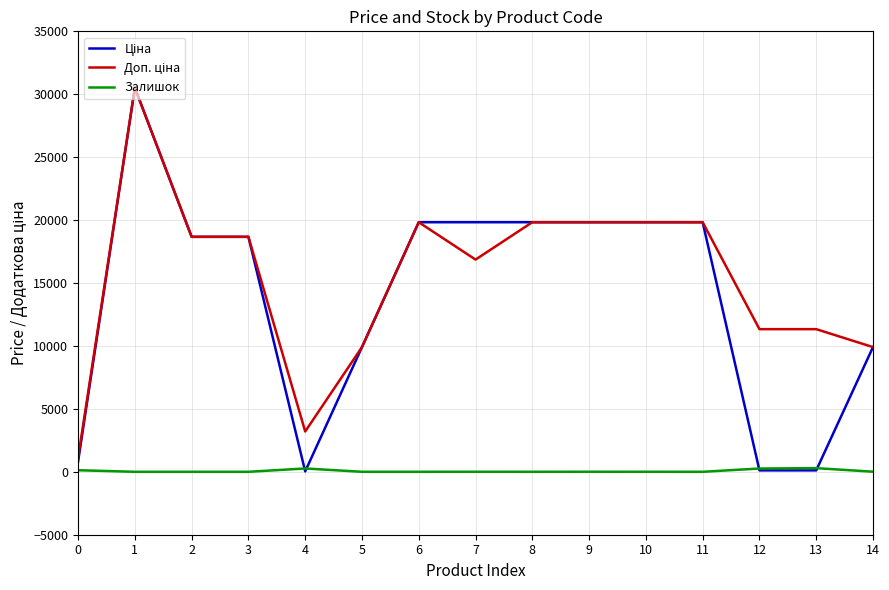

What is the difference between the highest and lowest values at 3?

18671.5